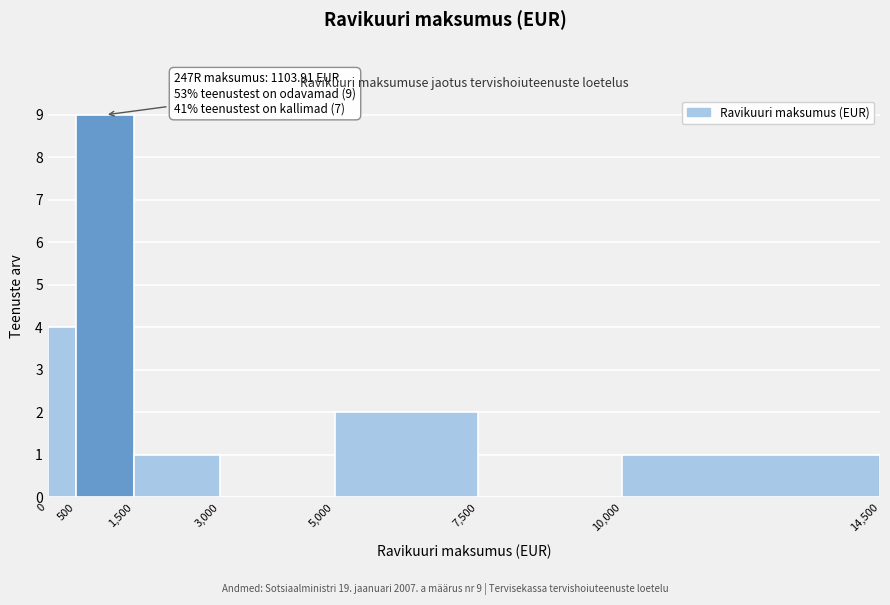

Which range on the x-axis has the tallest bar?

500 to 1,500